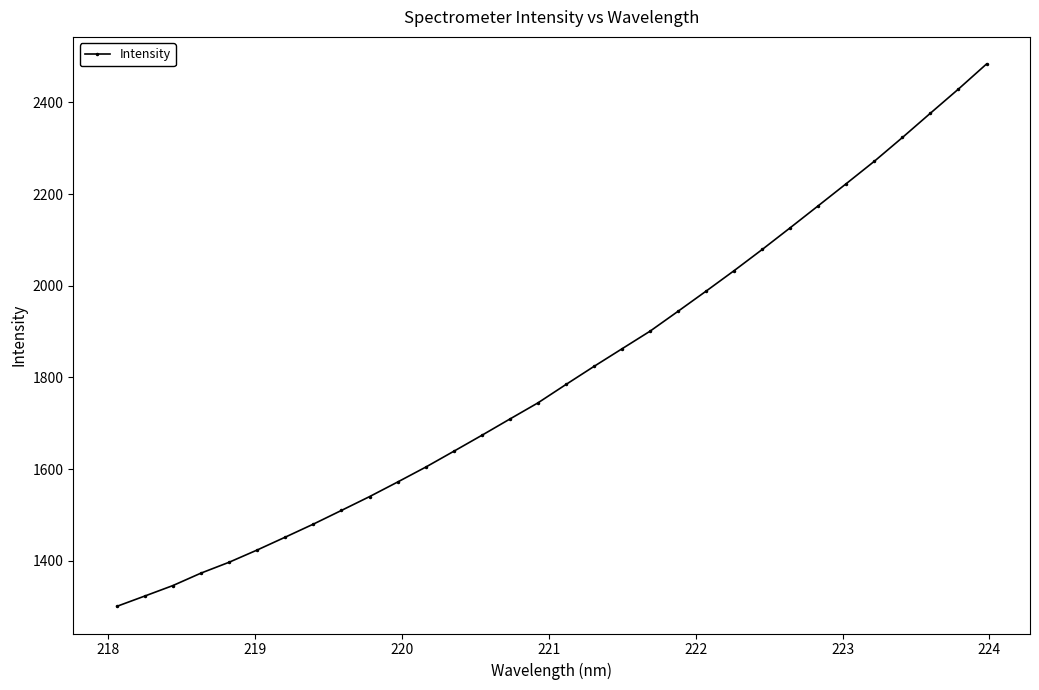

Reading left to right, what are all the values shown in this chart?

1300.3	1323.0	1345.8	1373.0	1396.6	1423.4	1451.4	1479.8	1509.7	1539.8	1571.6	1604.1	1638.7	1673.5	1709.1	1744.3	1784.5	1823.9	1862.4	1900.8	1944.3	1988.3	2033.0	2079.1	2126.6	2174.6	2222.9	2271.6	2323.4	2376.4	2429.1	2483.7